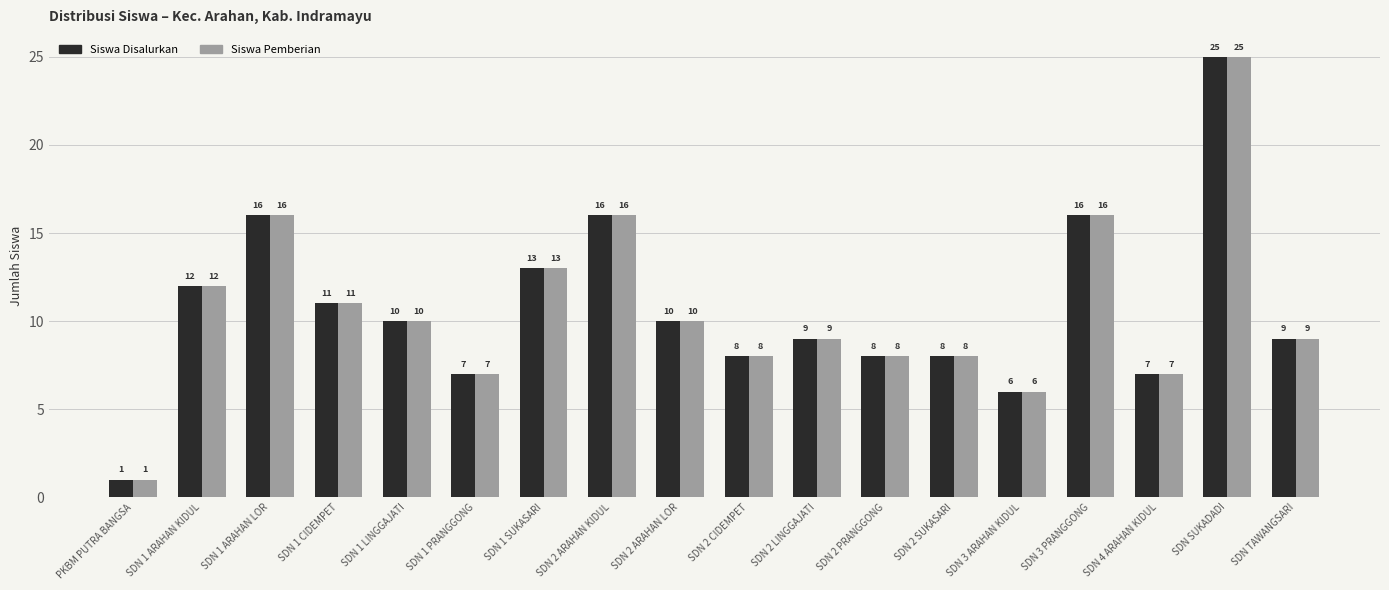

What is the sum of the Siswa Pemberian values at SDN 1 CIDEMPET and SDN 1 ARAHAN LOR?

27